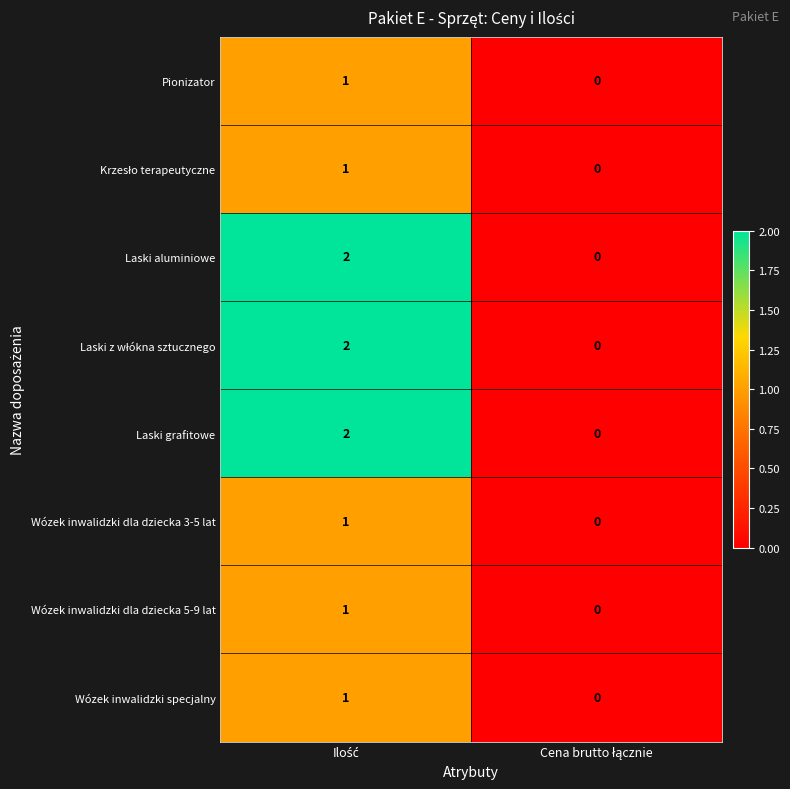

How many values in Wózek inwalidzki dla dziecka 3-5 lat are above zero?

1